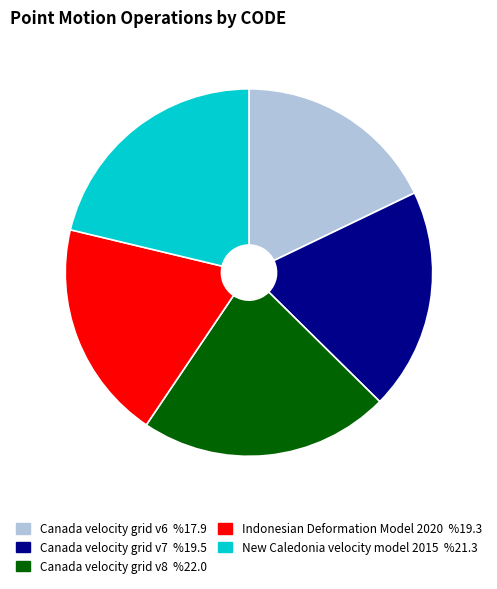

Count the number of slices in the pie.

5